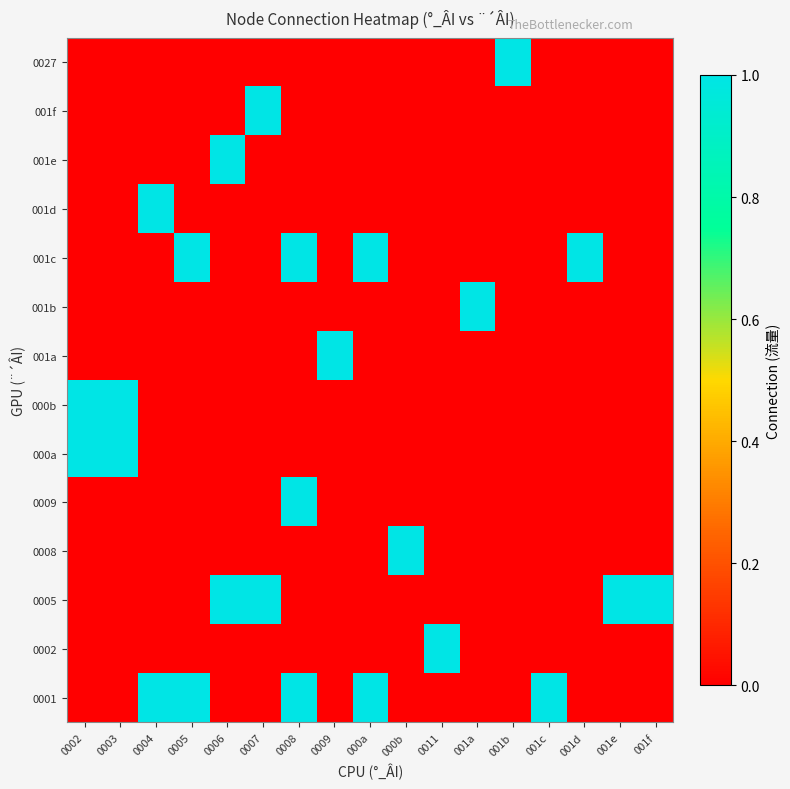

At which category is the sum across all series the highest?

0008